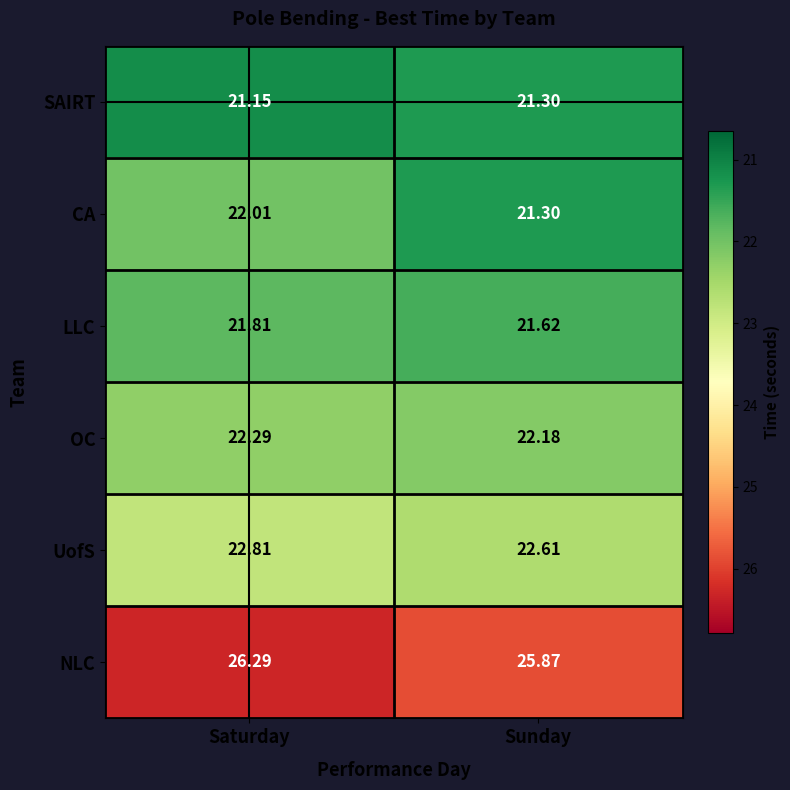

What is the total value across all series at Saturday?

136.4